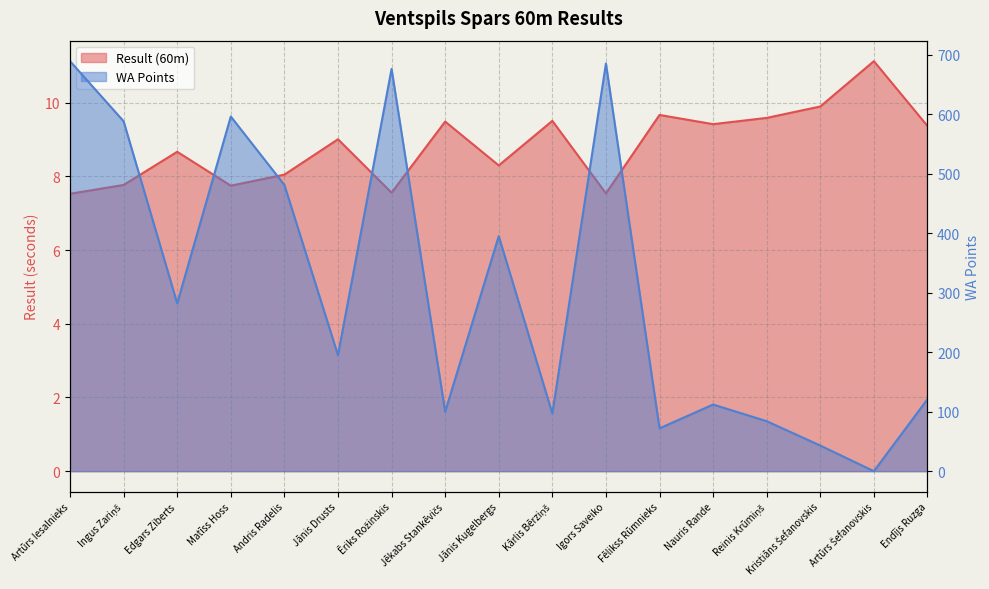

True or false: Result (60m) has a value of 13.9 at Jēkabs Stankēvičs.

False